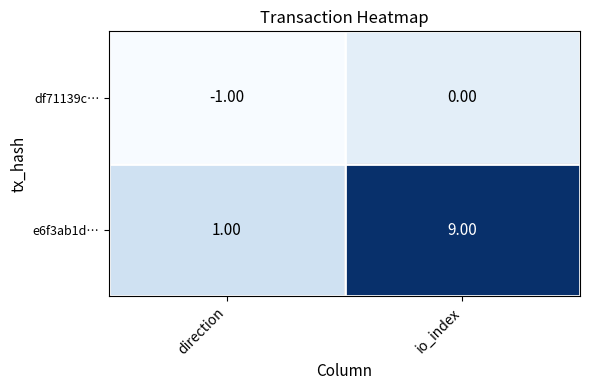

Which label corresponds to the largest value in the chart?

io_index